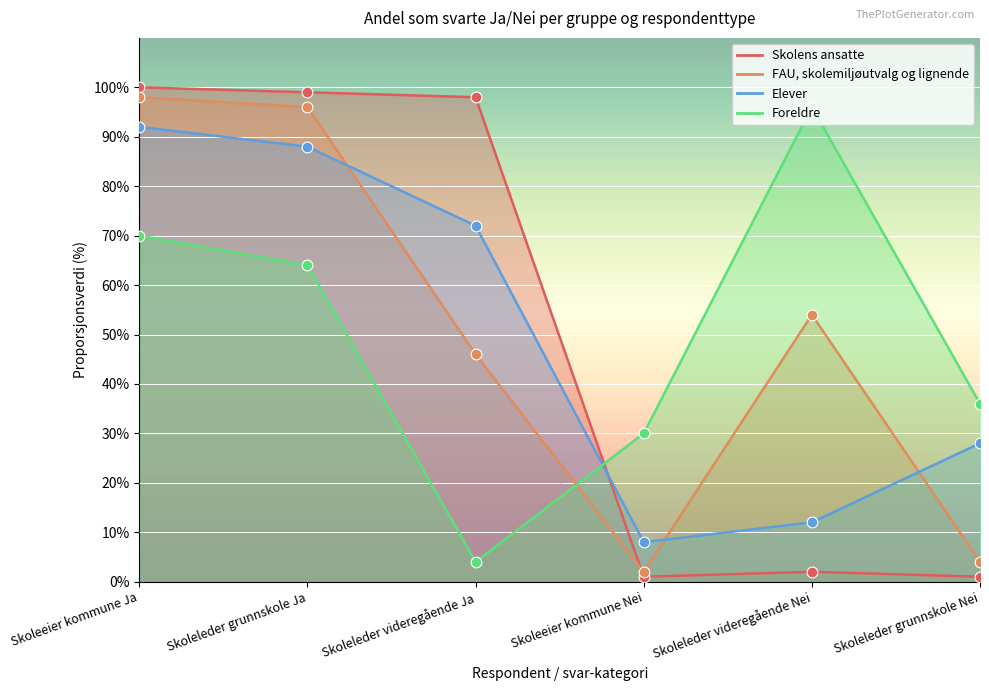

Which series reaches the maximum Y coordinate?

Skolens ansatte